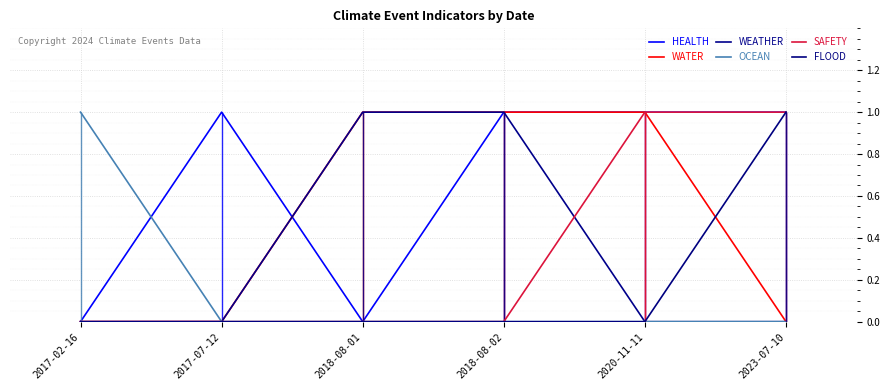

What are all the series names shown in the legend?

HEALTH, WATER, WEATHER, OCEAN, SAFETY, FLOOD